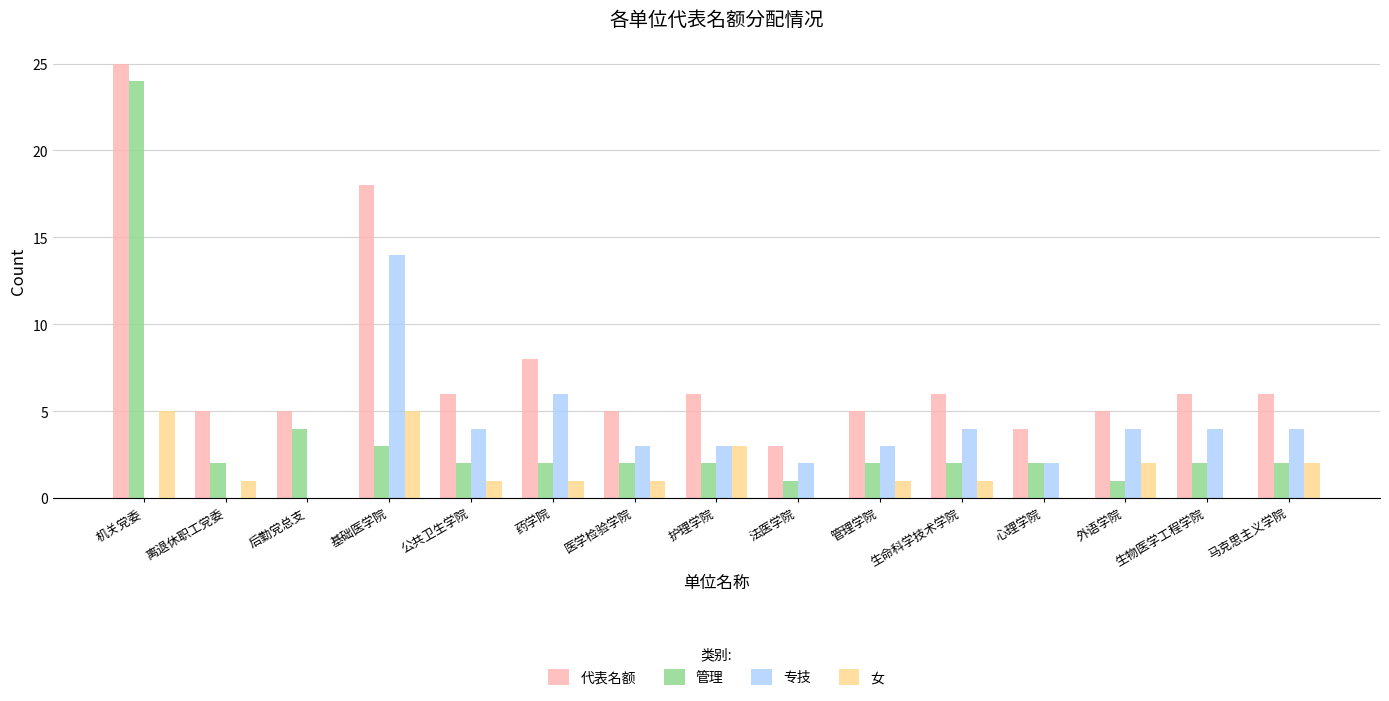

Reading left to right, list all the values displayed in this chart.

代表名额: 机关党委=25	离退休职工党委=5	后勤党总支=5	基础医学院=18	公共卫生学院=6	药学院=8	医学检验学院=5	护理学院=6	法医学院=3	管理学院=5	生命科学技术学院=6	心理学院=4	外语学院=5	生物医学工程学院=6	马克思主义学院=6
管理: 机关党委=24	离退休职工党委=2	后勤党总支=4	基础医学院=3	公共卫生学院=2	药学院=2	医学检验学院=2	护理学院=2	法医学院=1	管理学院=2	生命科学技术学院=2	心理学院=2	外语学院=1	生物医学工程学院=2	马克思主义学院=2
专技: 机关党委=0	离退休职工党委=0	后勤党总支=0	基础医学院=14	公共卫生学院=4	药学院=6	医学检验学院=3	护理学院=3	法医学院=2	管理学院=3	生命科学技术学院=4	心理学院=2	外语学院=4	生物医学工程学院=4	马克思主义学院=4
女: 机关党委=5	离退休职工党委=1	后勤党总支=0	基础医学院=5	公共卫生学院=1	药学院=1	医学检验学院=1	护理学院=3	法医学院=0	管理学院=1	生命科学技术学院=1	心理学院=0	外语学院=2	生物医学工程学院=0	马克思主义学院=2